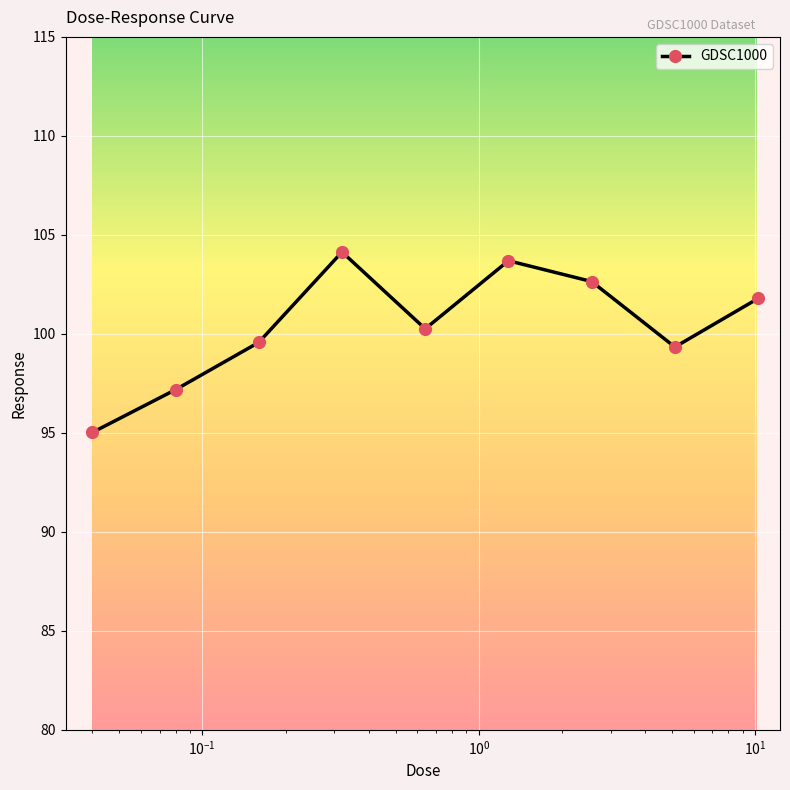

What is the value of the 6th point from the left?

103.7